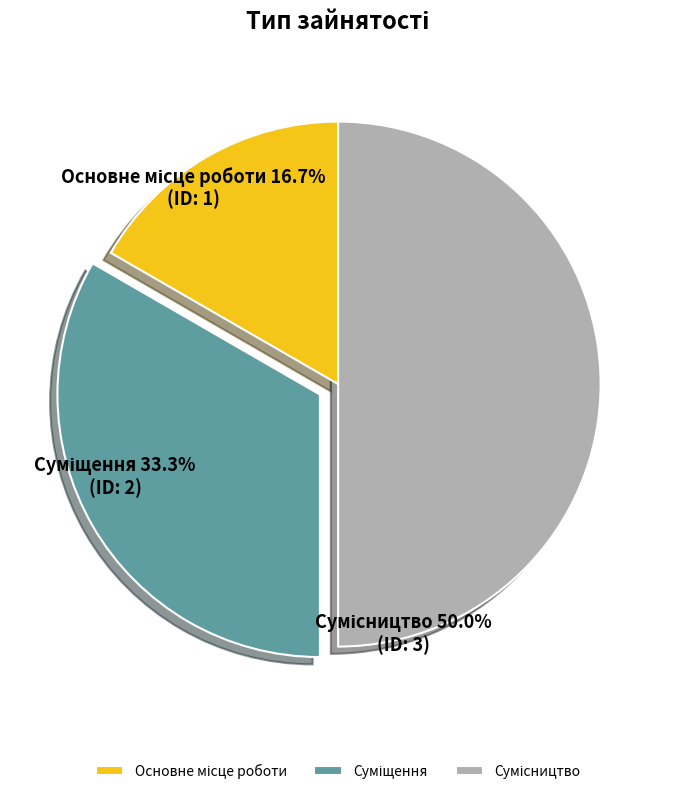

To the nearest percent, what is the combined percentage of Основне місце роботи and Суміщення?

50%